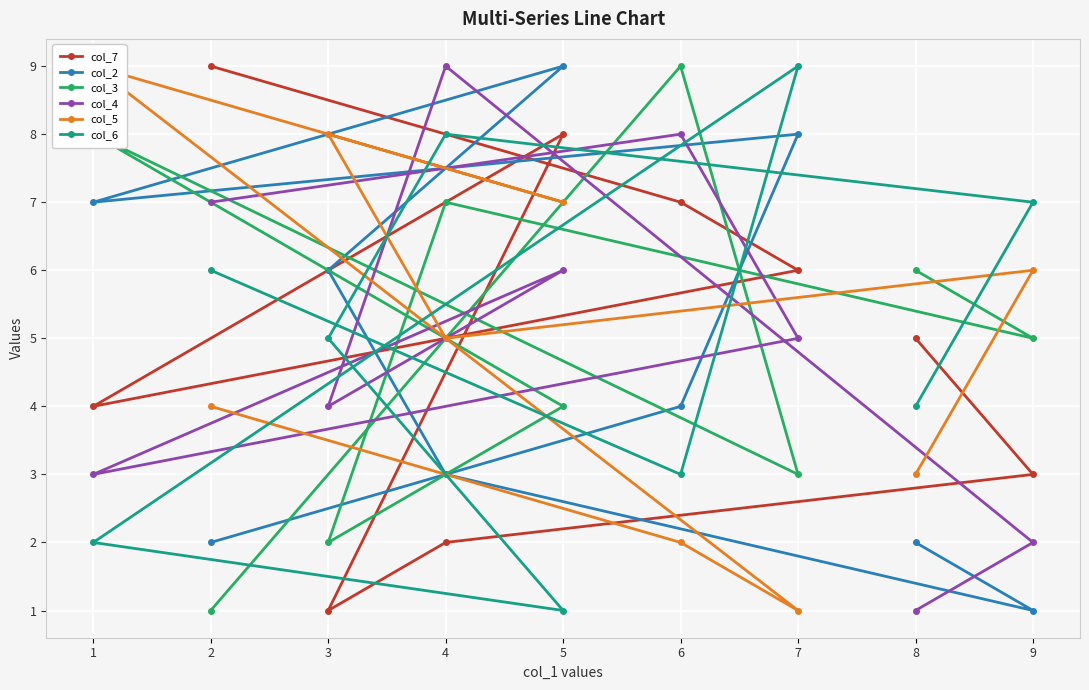

Reading left to right, extract all data points from this chart.

col_7: 2=9	6=7	7=6	1=4	5=8	3=1	4=2	9=3	8=5
col_2: 2=2	6=4	7=8	1=7	5=9	3=6	4=3	9=1	8=2
col_3: 2=1	6=9	7=3	1=8	5=4	3=2	4=7	9=5	8=6
col_4: 2=7	6=8	7=5	1=3	5=6	3=4	4=9	9=2	8=1
col_5: 2=4	6=2	7=1	1=9	5=7	3=8	4=5	9=6	8=3
col_6: 2=6	6=3	7=9	1=2	5=1	3=5	4=8	9=7	8=4